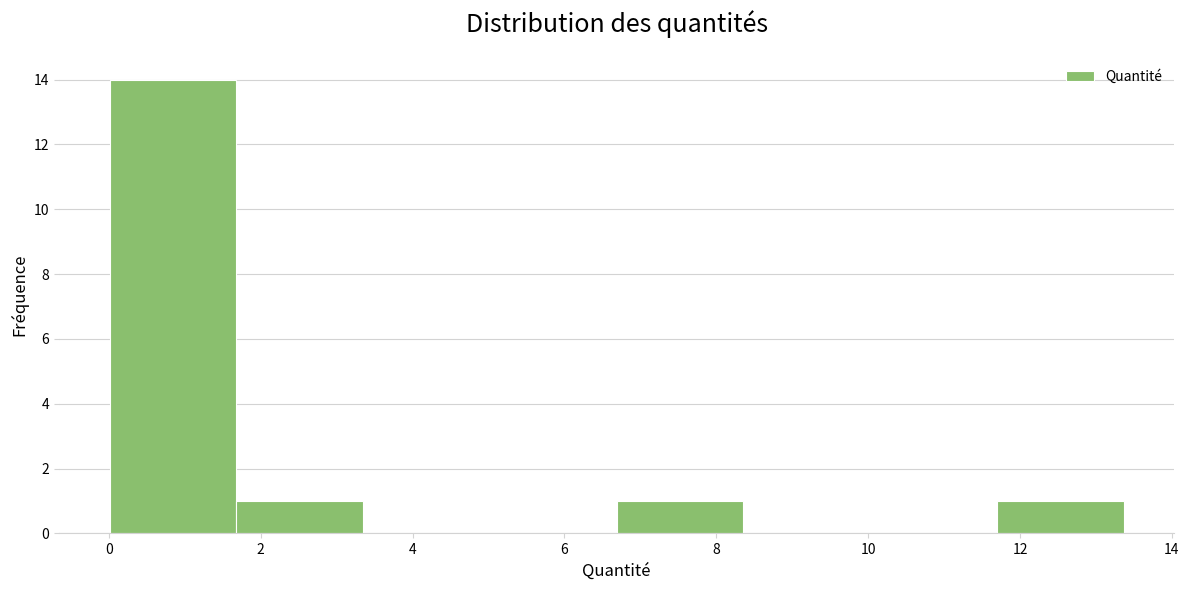

Reading left to right, list every bar in this chart as the range it spans on the x-axis followed by its height. Neither the bar edges nor the heights are printed on the chart, so give them approximately, as read against the axes.

0.0 to 1.6: 14
1.6 to 3.4: 1
3.4 to 5.0: 0
5.0 to 6.6: 0
6.6 to 8.4: 1
8.4 to 10.0: 0
10.0 to 11.6: 0
11.6 to 13.4: 1